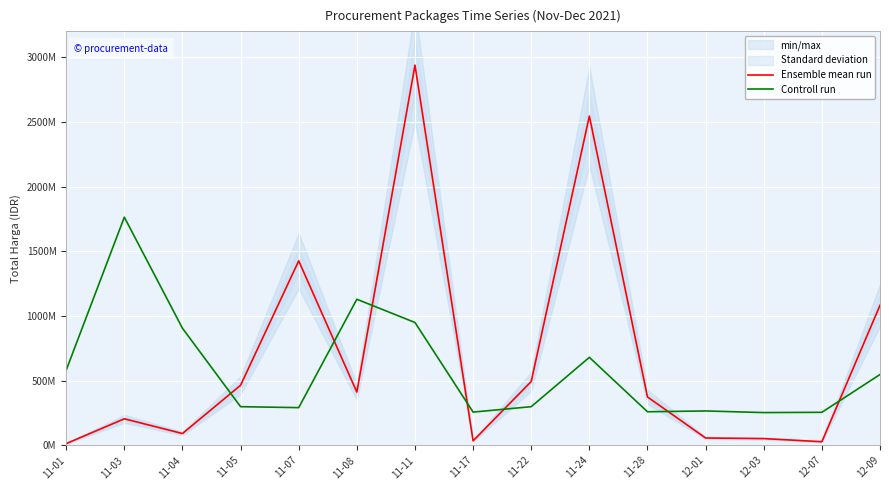

Which label corresponds to the largest value in the chart?

11-11